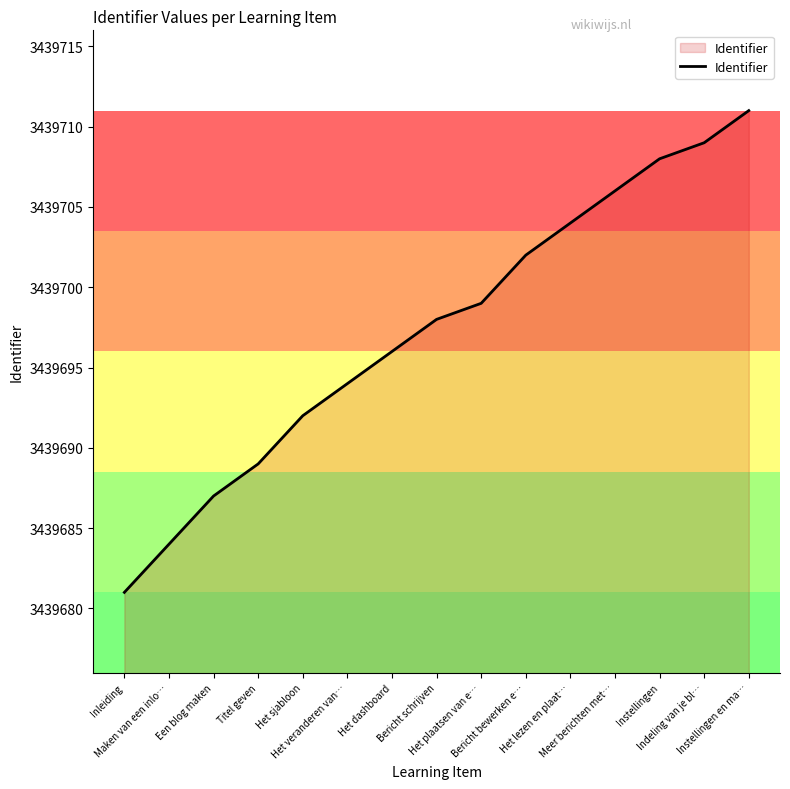

What is the change in value from Een blog maken to Indeling van je bl…?

+22